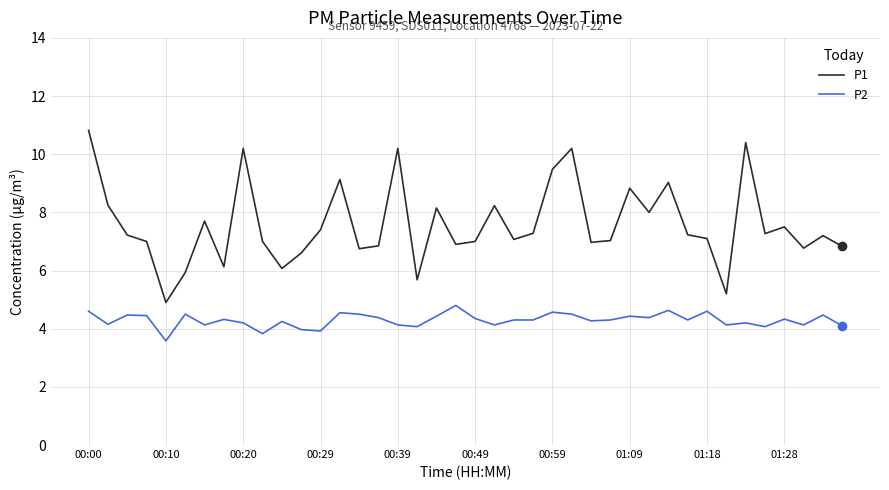

What is the difference between the maximum and minimum values in the P2 series?

1.2